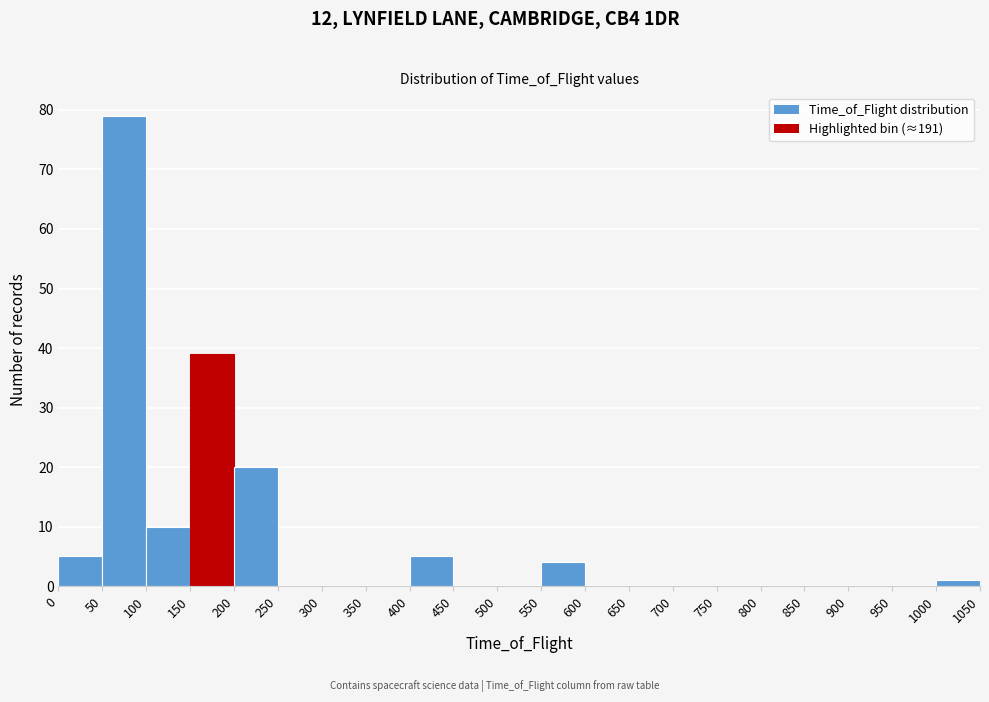

Reading left to right, list every bar in this chart as the range it spans on the x-axis followed by its height. The values are not printed on the chart, so give them approximately, as read against the axis.

0 to 50: 5
50 to 100: 79
100 to 150: 10
150 to 200: 39
200 to 250: 20
250 to 300: 0
300 to 350: 0
350 to 400: 0
400 to 450: 5
450 to 500: 0
500 to 550: 0
550 to 600: 4
600 to 650: 0
650 to 700: 0
700 to 750: 0
750 to 800: 0
800 to 850: 0
850 to 900: 0
900 to 950: 0
950 to 1000: 0
1000 to 1050: 1